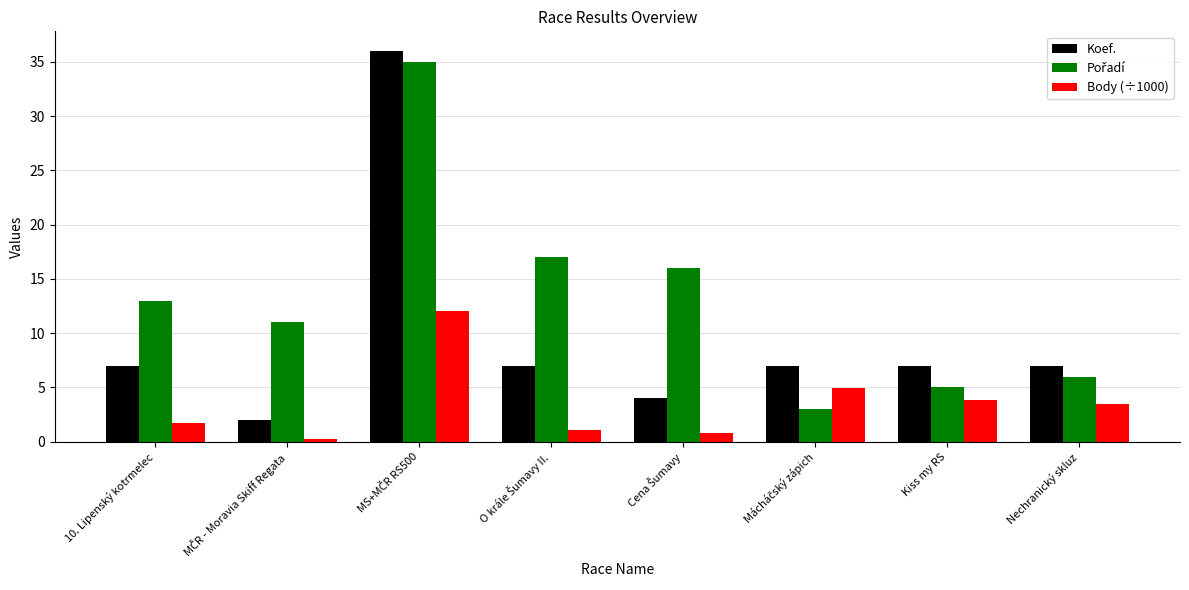

What is the difference between the maximum and minimum values in the Koef. series?

34.0